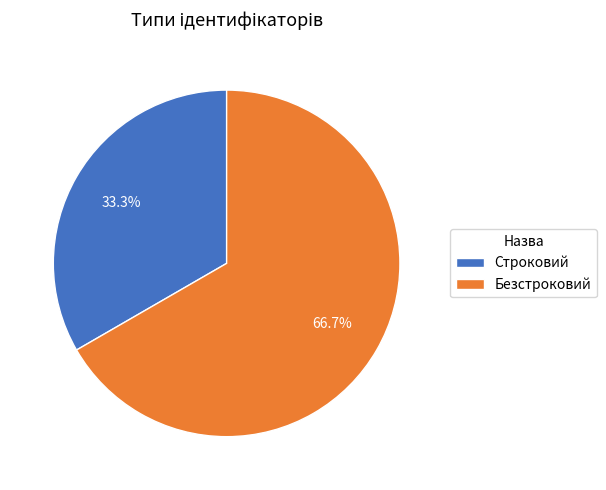

How many slices are in this pie chart?

2